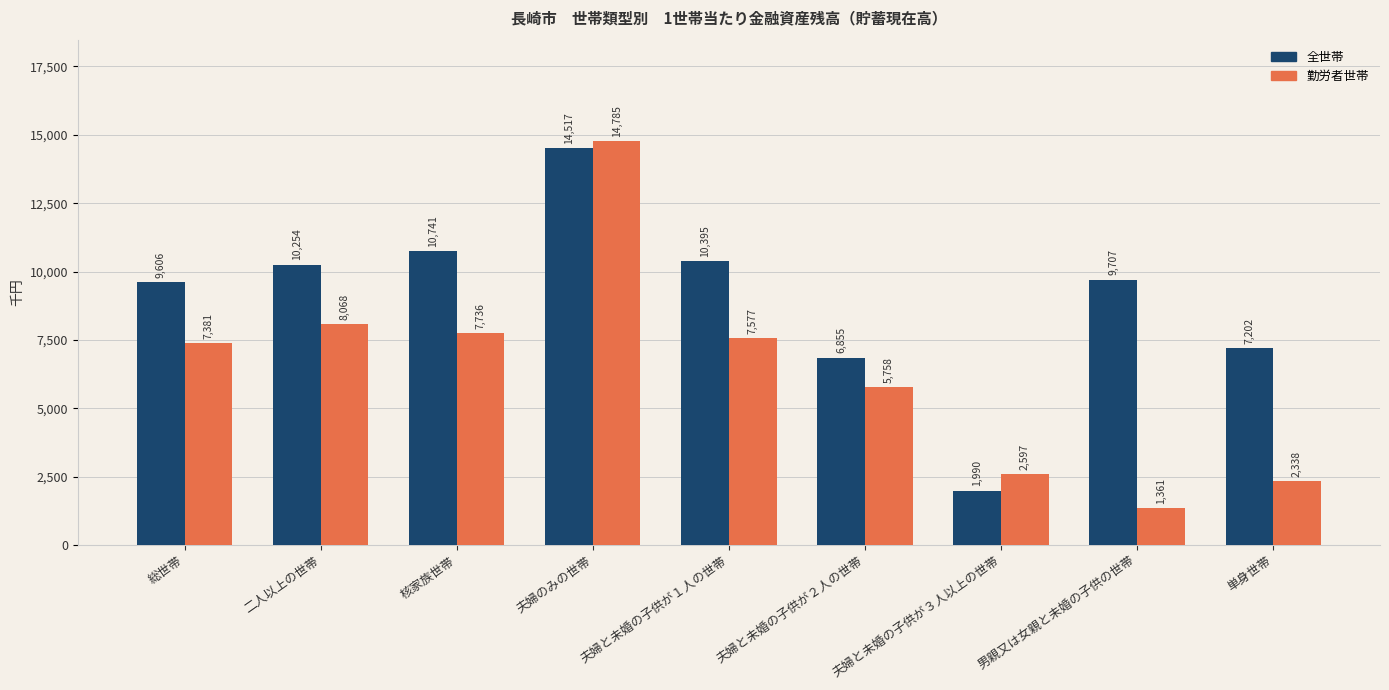

True or false: 全世帯 has a value of 10395 at 夫婦と未婚の子供が１人の世帯.

True